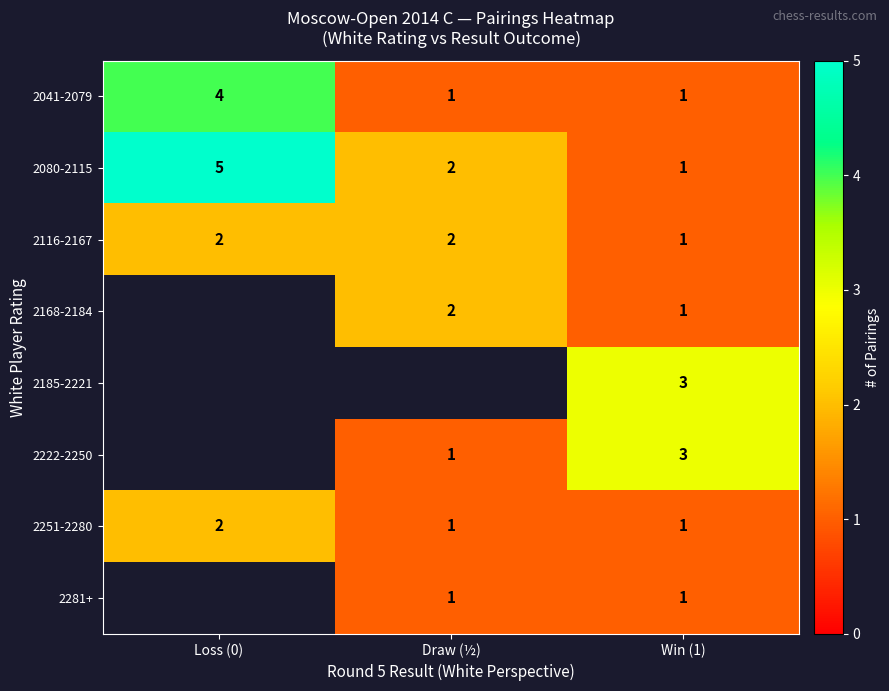

The 2251-2280 series shows 1 at Draw (½). True or false?

True